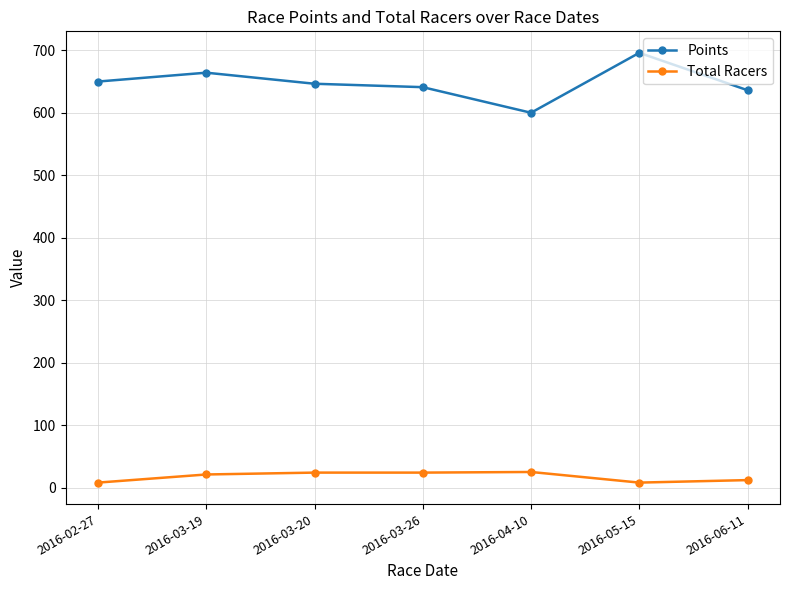

What is the total value across all series at 2016-03-19?

685.1